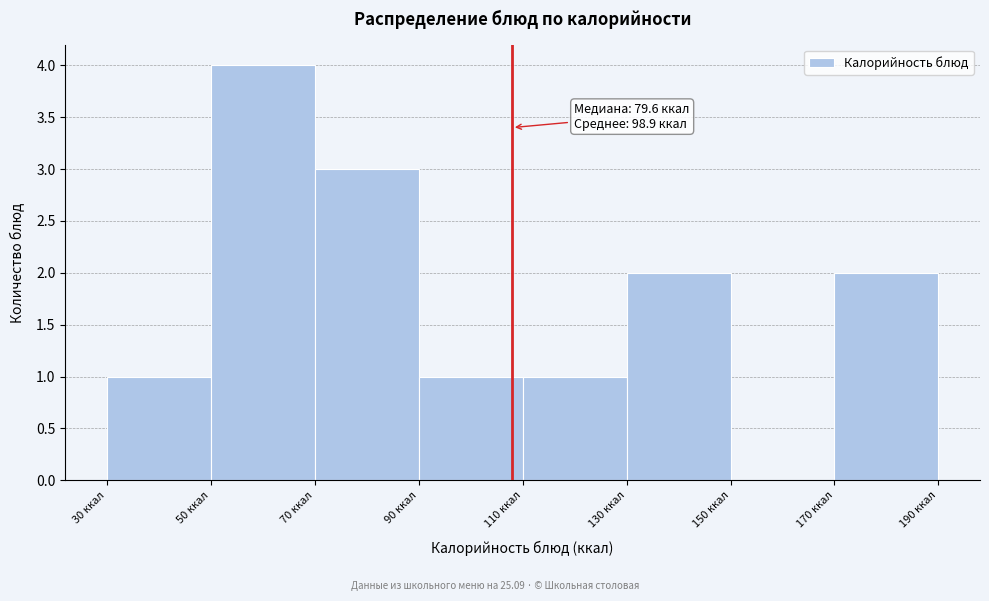

Which range on the x-axis has the tallest bar?

50 to 70